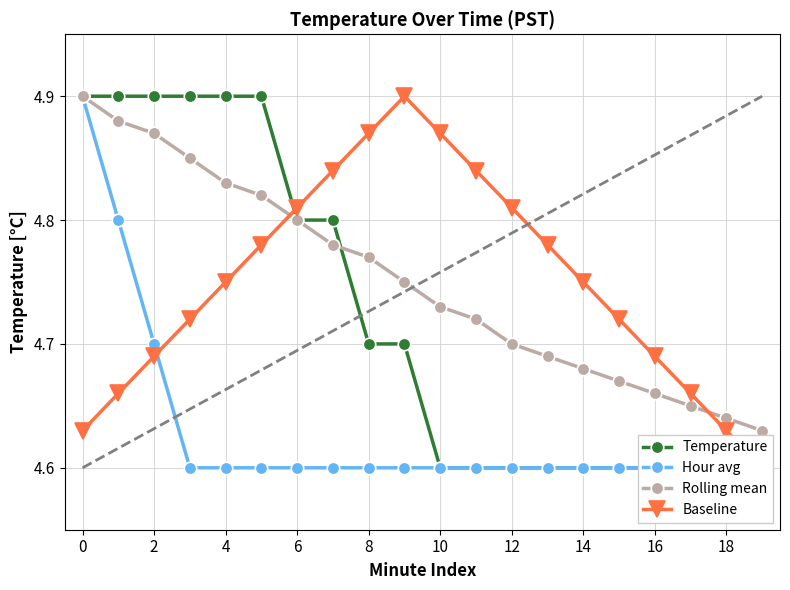

What is the average value of the Temperature series?

4.7